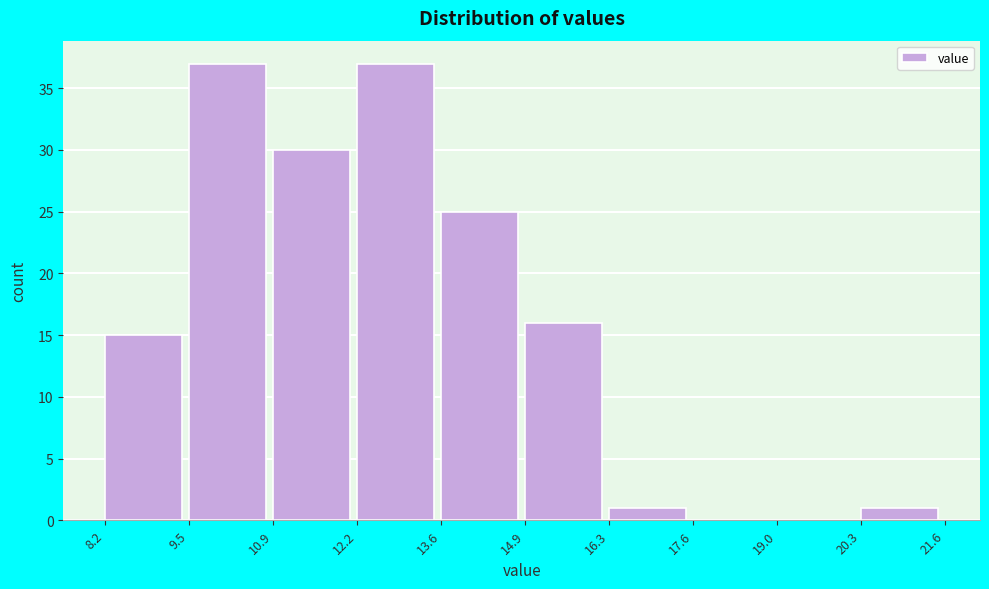

Reading left to right, transcribe this chart: for each bar, give the range it covers on the x-axis and its height. The values are not printed on the chart, so give them approximately, as read against the axis.

8.2 to 9.5: 15
9.5 to 10.9: 37
10.9 to 12.2: 30
12.2 to 13.6: 37
13.6 to 14.9: 25
14.9 to 16.3: 16
16.3 to 17.6: 1
17.6 to 19.0: 0
19.0 to 20.3: 0
20.3 to 21.6: 1